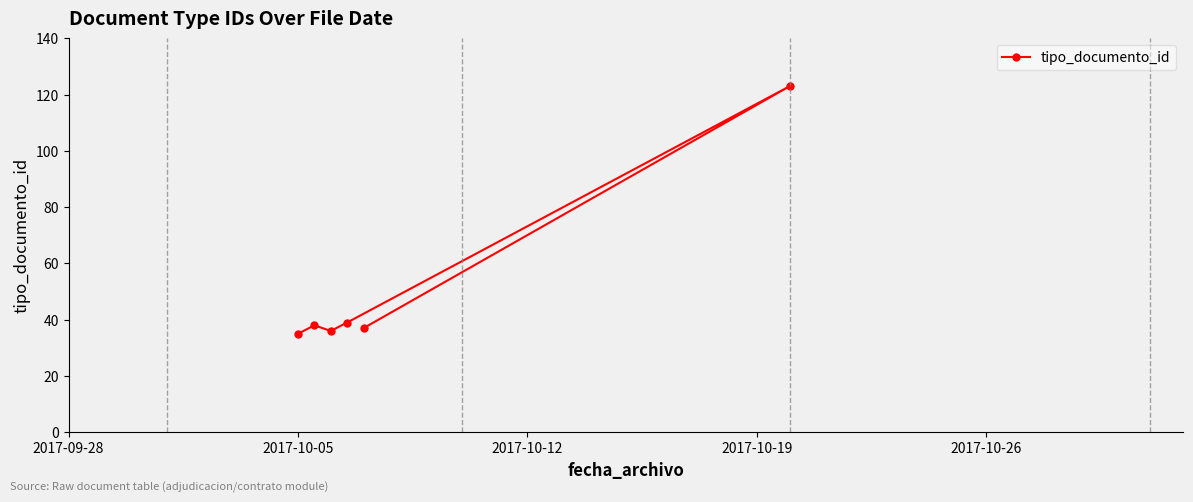

Is this an area chart (filled region under the line)?

No